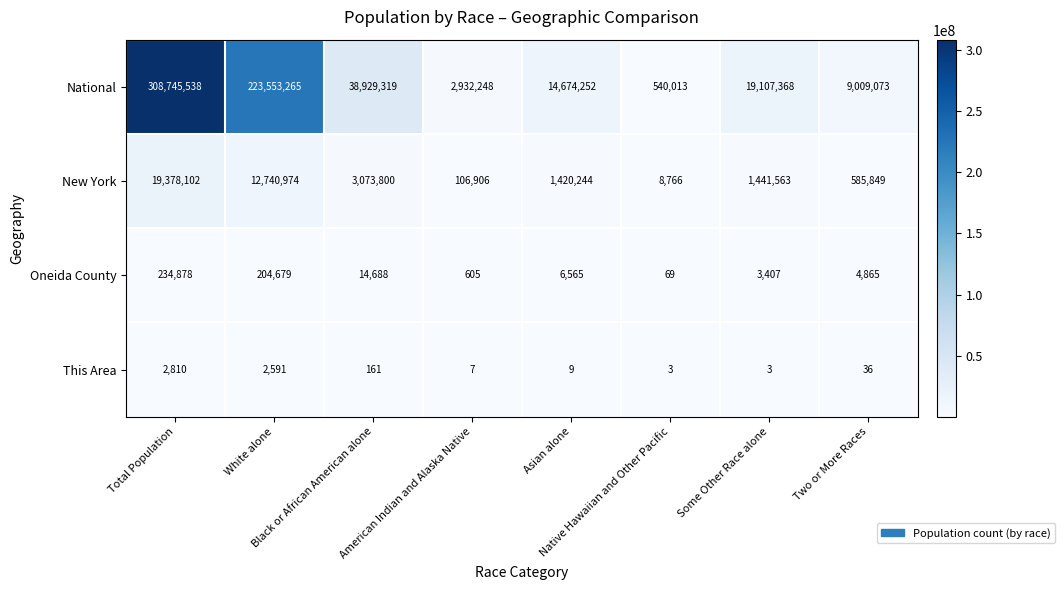

What is the maximum value for National?

308745538